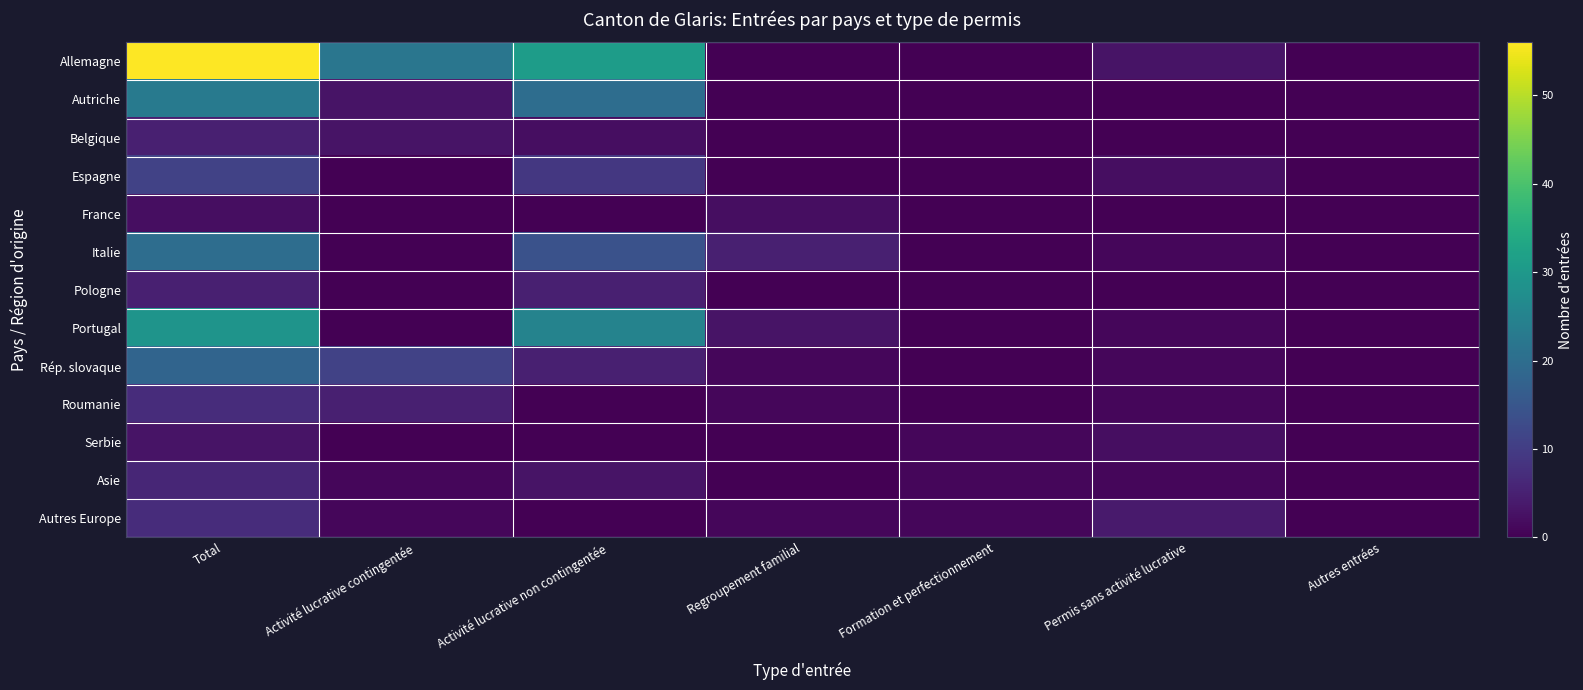

Rank the series by their maximum value, from highest to lowest.

Allemagne, Portugal, Autriche, Italie, Rép. slovaque, Espagne, Roumanie, Autres Europe, Asie, Belgique, Pologne, Serbie, France